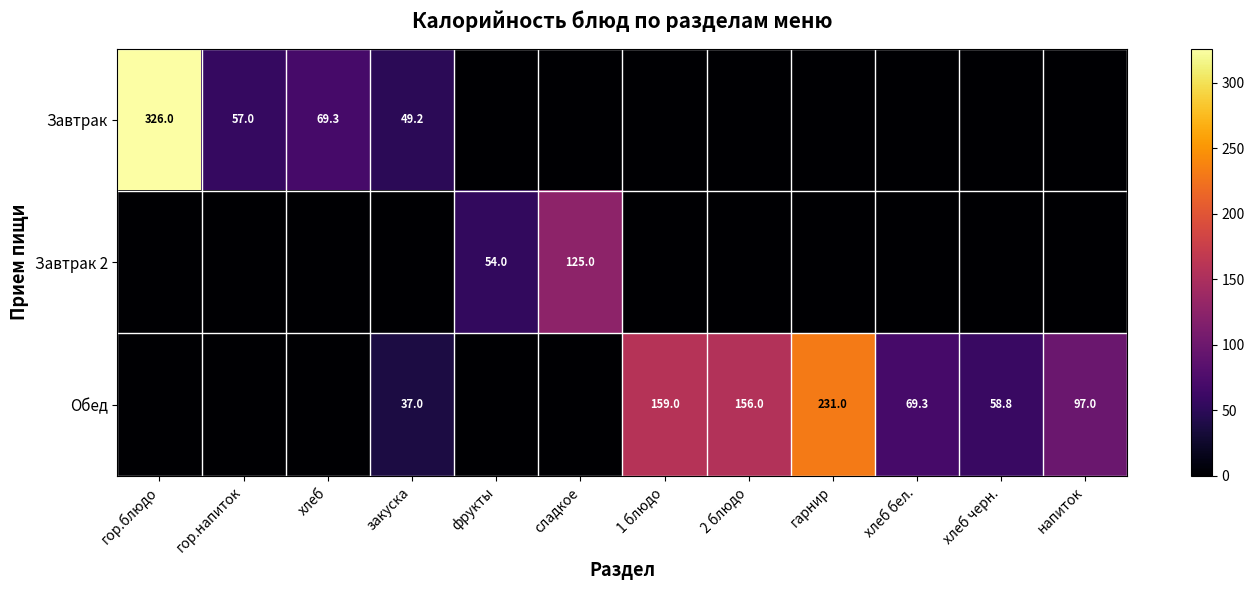

Is it true that Обед equals 231.0 at гарнир?

True